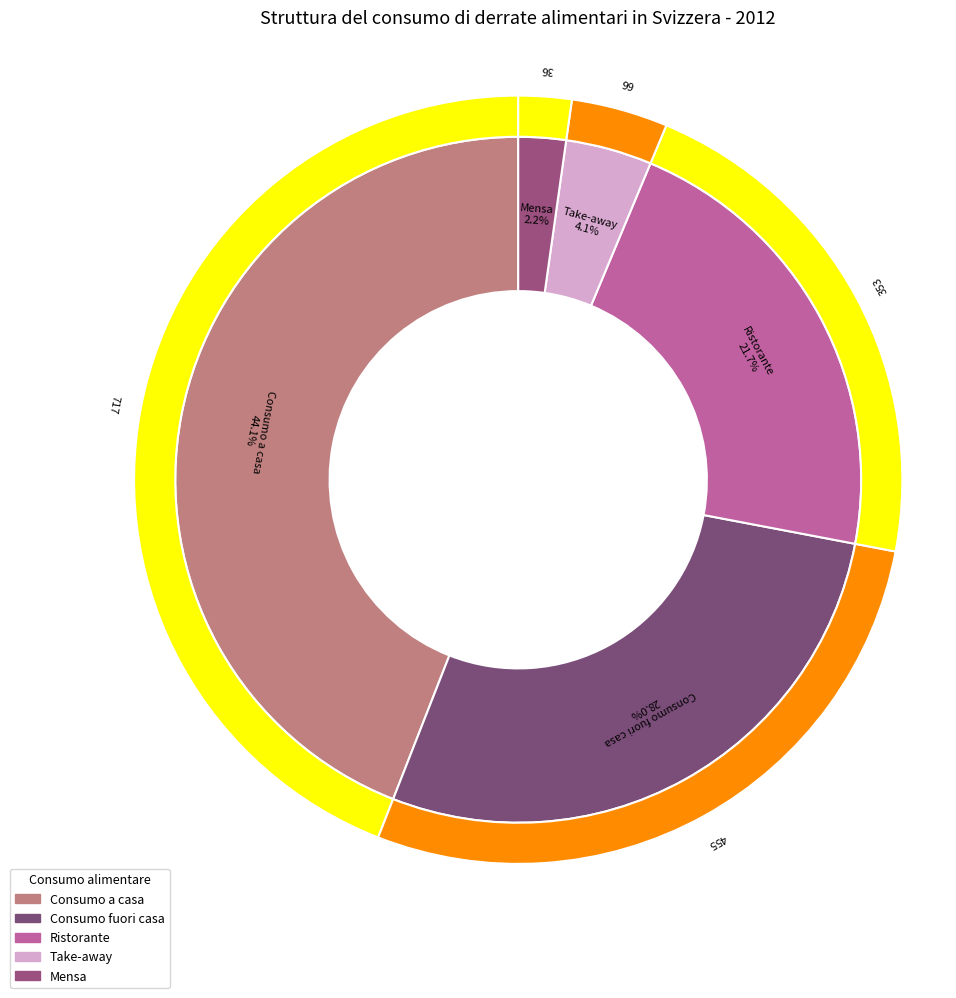

To the nearest percent, what is the difference between the Consumo a casa and Ristorante slice percentages?

22%